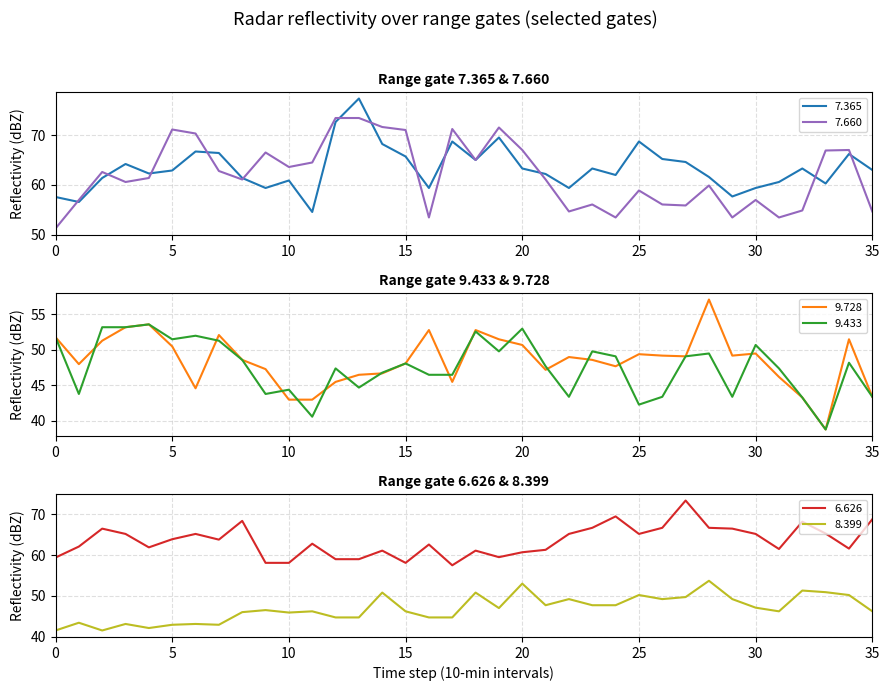

True or false: 9.728 has more than 1 points higher than both neighbors.

True